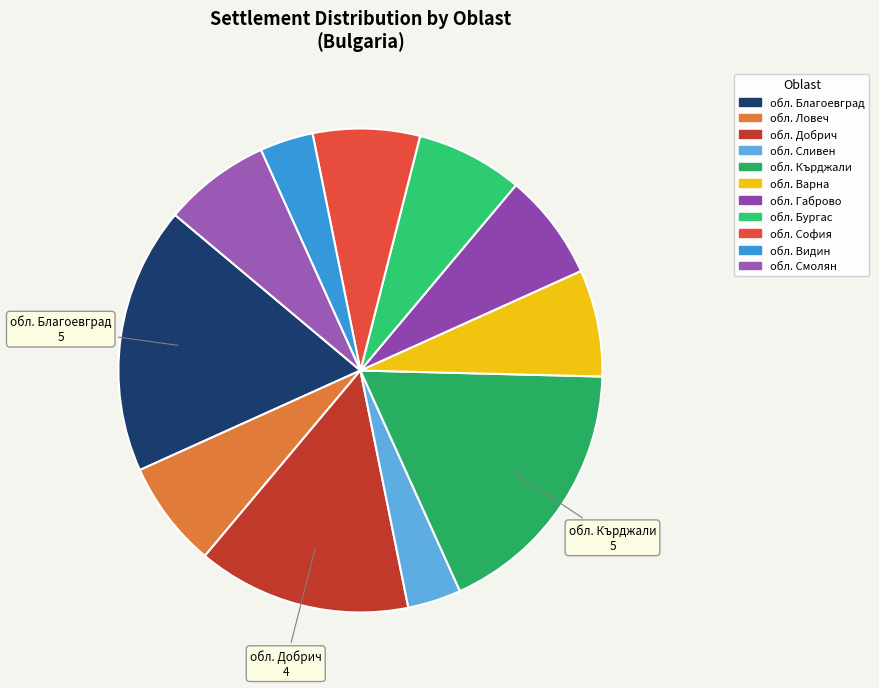

How many segments does this pie chart have?

11